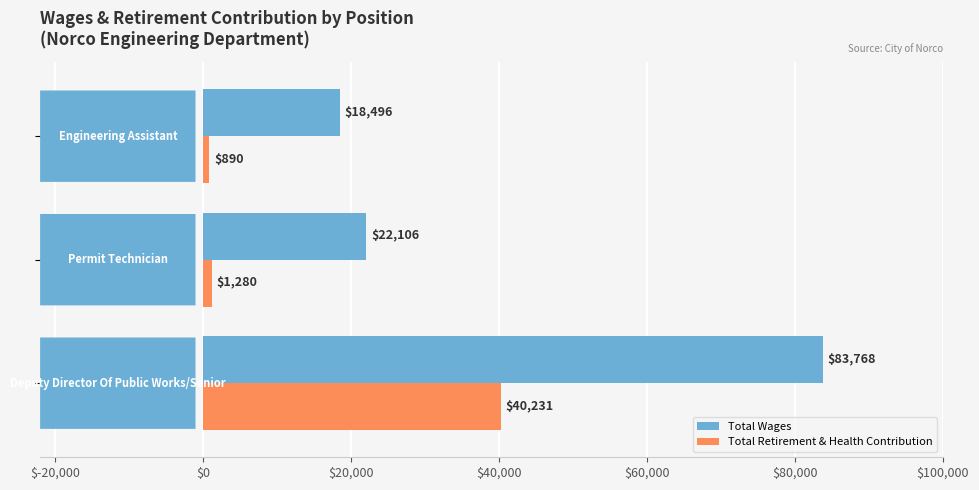

Rank the series by their maximum value, from lowest to highest.

Total Retirement & Health Contribution, Total Wages